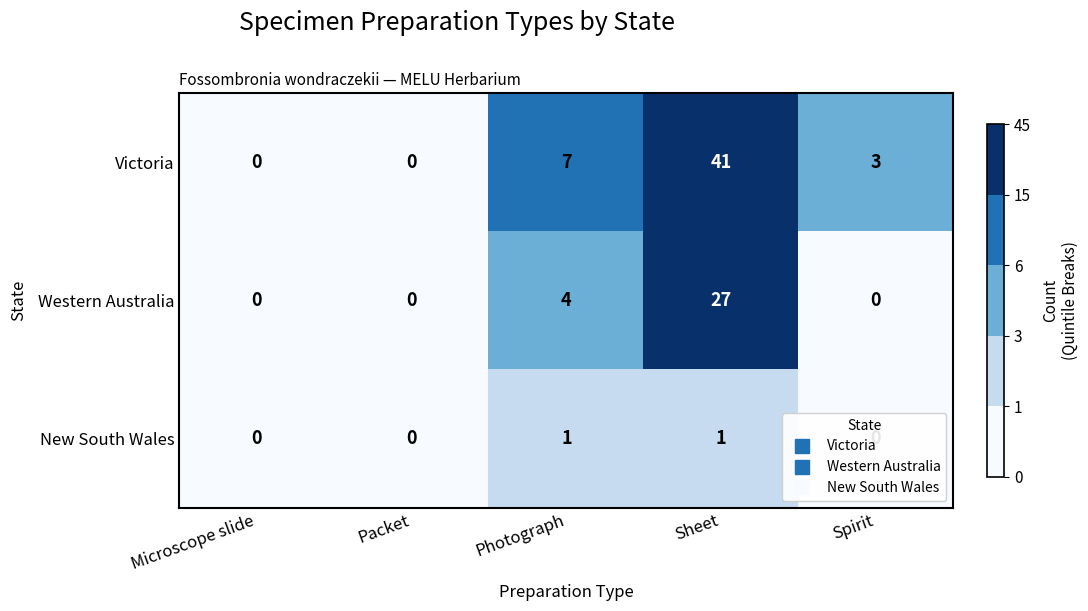

The value of Western Australia at Microscope slide is 14. True or false?

False